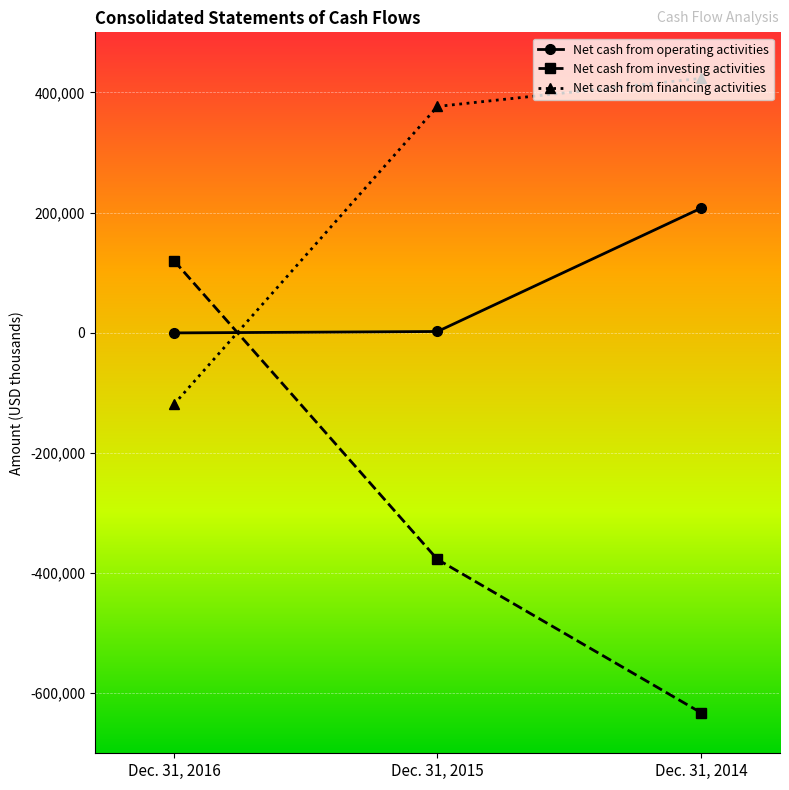

Is the value of Net cash from investing activities at Dec. 31, 2016 greater than the value of Net cash from financing activities at Dec. 31, 2015?

No